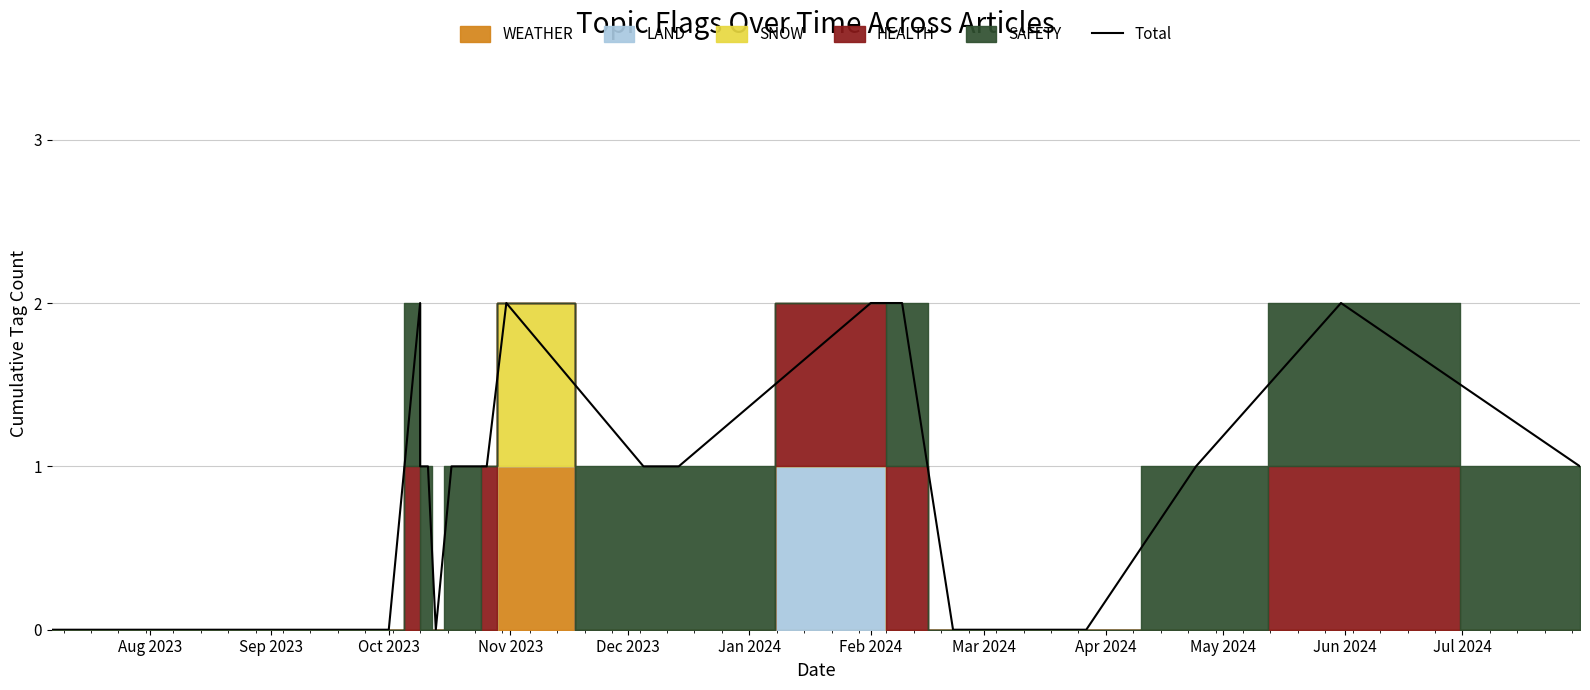

What is the change in value from Nov 2023 to Jun 2024?

+1